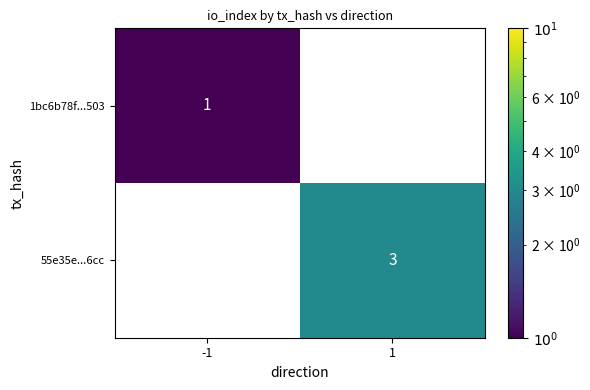

Reading left to right, what are all the values shown in this chart?

1bc6b78f...503: -1=1	1=0
55e35e...6cc: -1=0	1=3